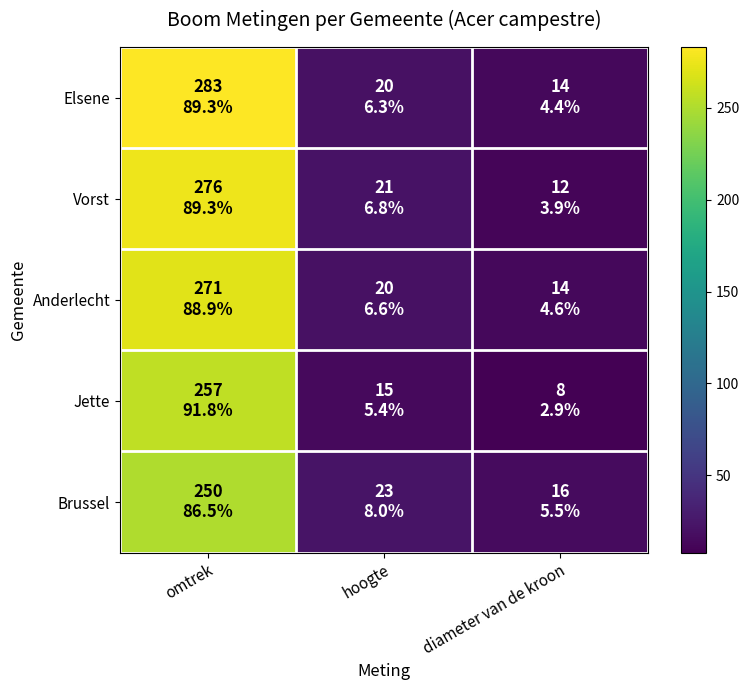

How many categories are shown in the chart?

3